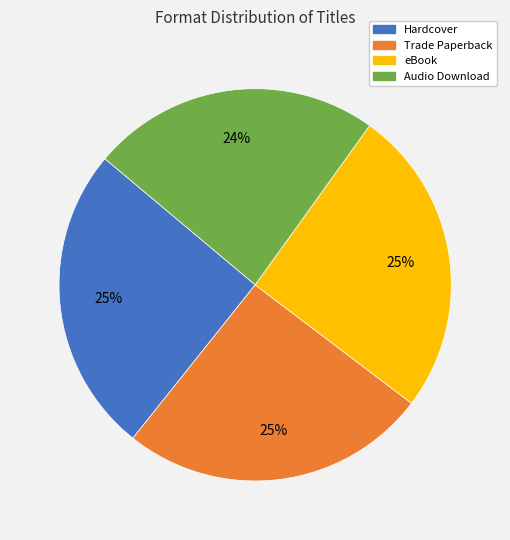

Between eBook and Audio Download, which is larger?

eBook